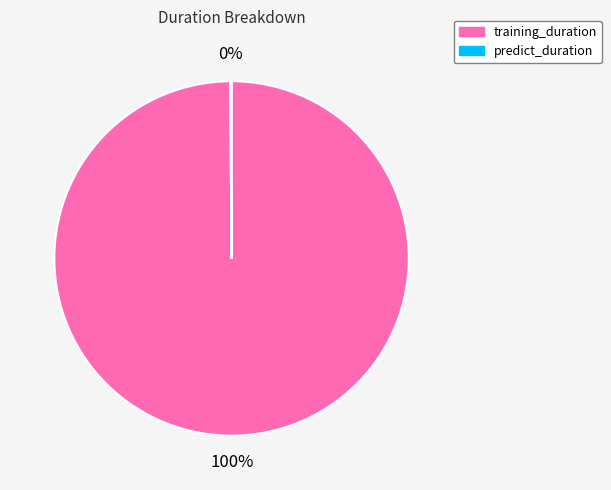

To the nearest percent, what is the difference between the largest and smallest slice percentages?

100%